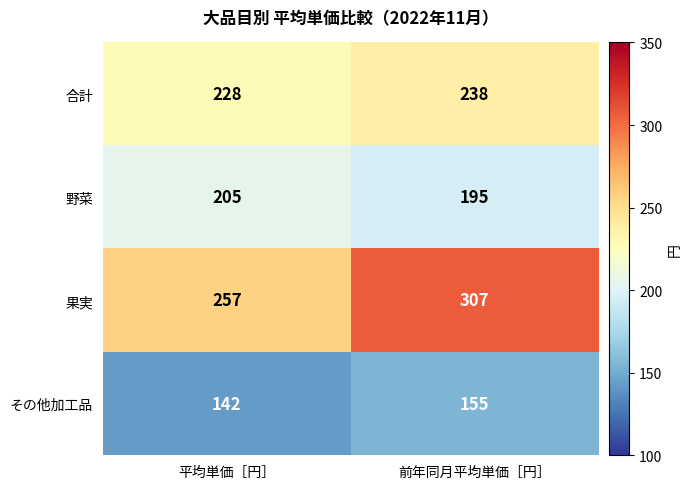

What value does the 野菜 series have at 前年同月平均単価［円］?

195